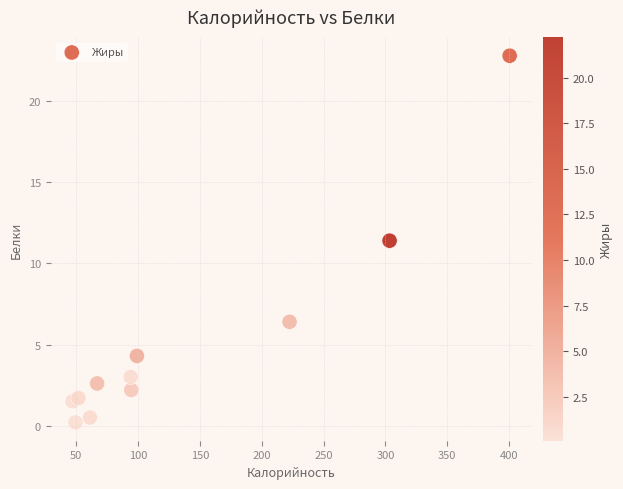

What Y value in the scatter plot is closest to 11?

11.4